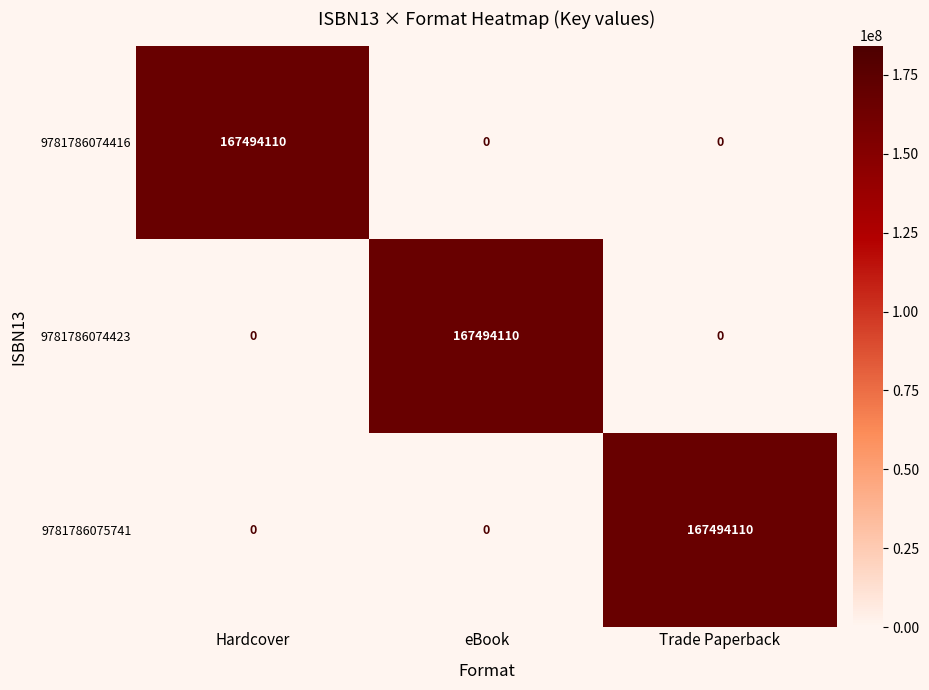

What value does the 9781786074416 series have at Hardcover, to the nearest 50?

167494100